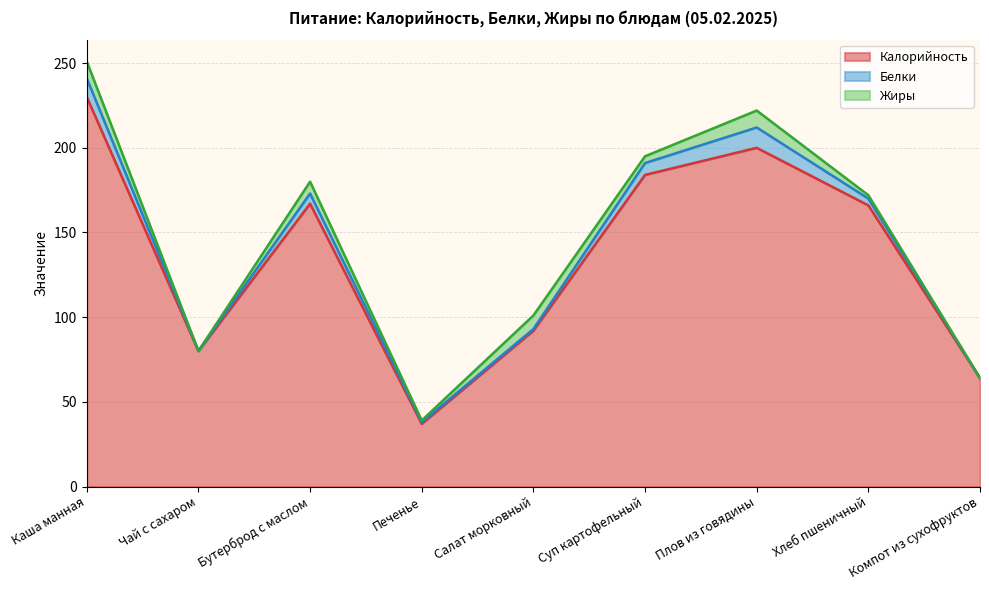

List the labels in order of Белки value, largest first.

Плов из говядины, Каша манная, Суп картофельный, Бутерброд с маслом, Хлеб пшеничный, Печенье, Салат морковный, Чай с сахаром, Компот из сухофруктов